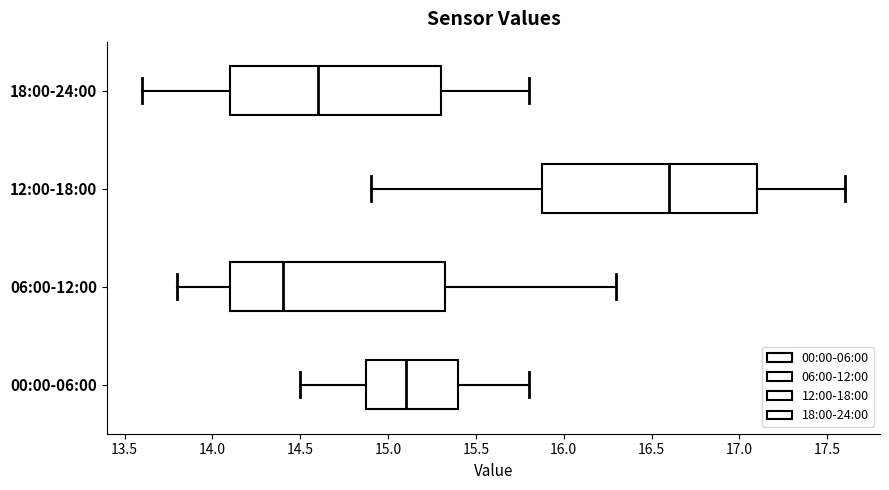

Which box's median line is the furthest to the left?

06:00-12:00